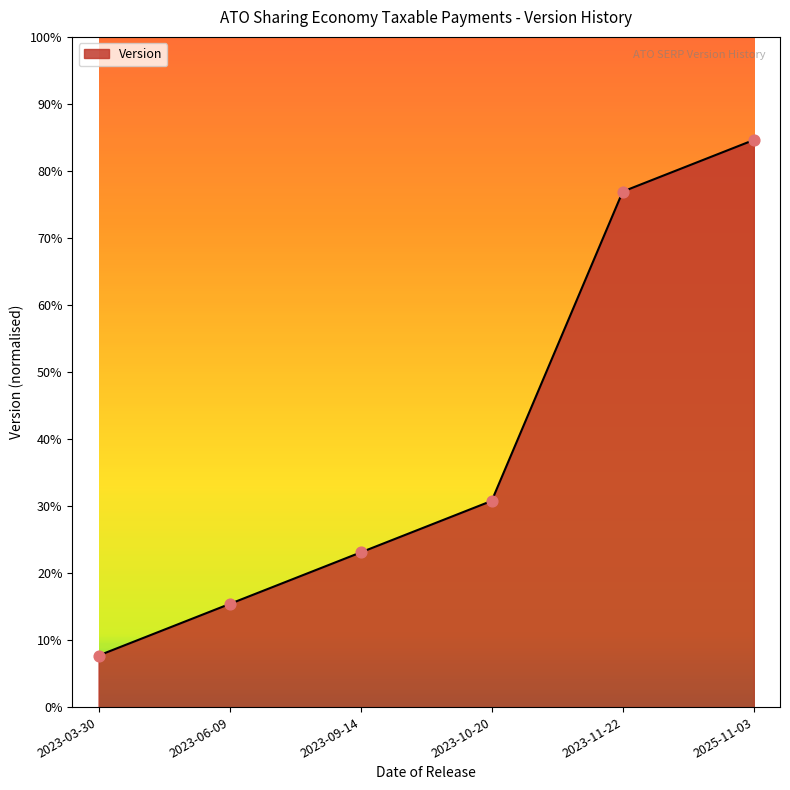

Between 2023-06-09 and 2023-09-14, which is larger?

2023-09-14